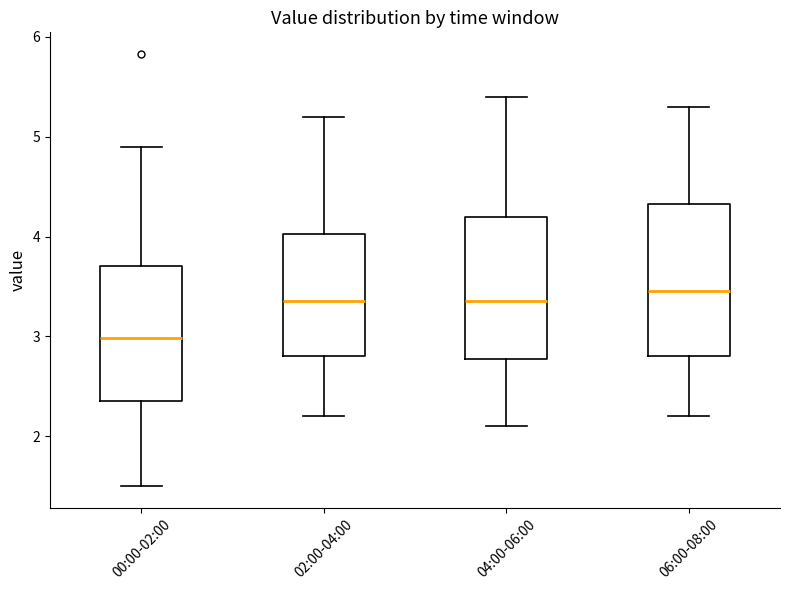

Where does the lower whisker of the box for 00:00-02:00 end on the y-axis? The values are not printed on the chart, so give them approximately, as read against the axis.

1.5